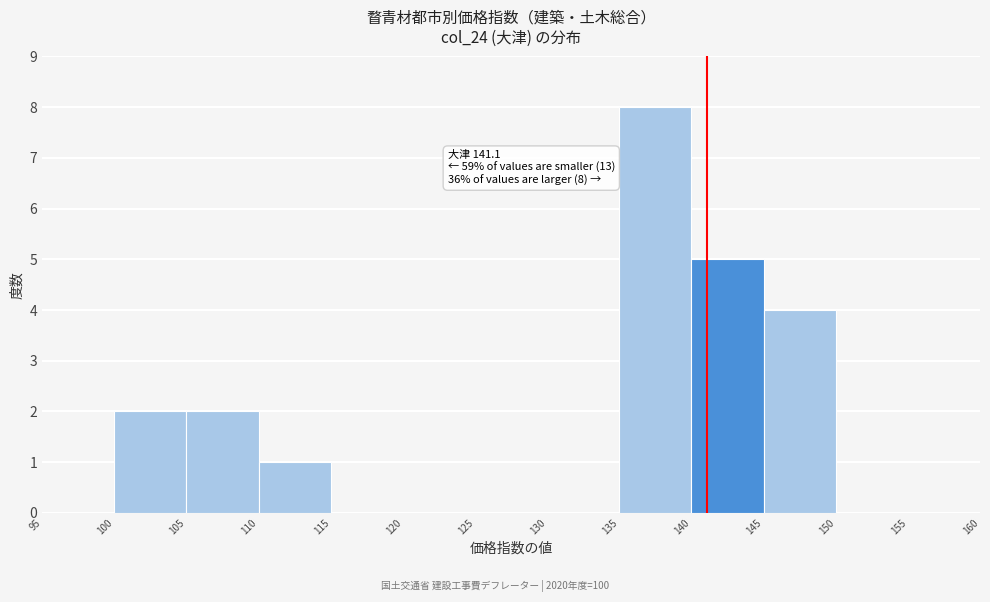

Over which range of the x-axis is the bar tallest?

135 to 140